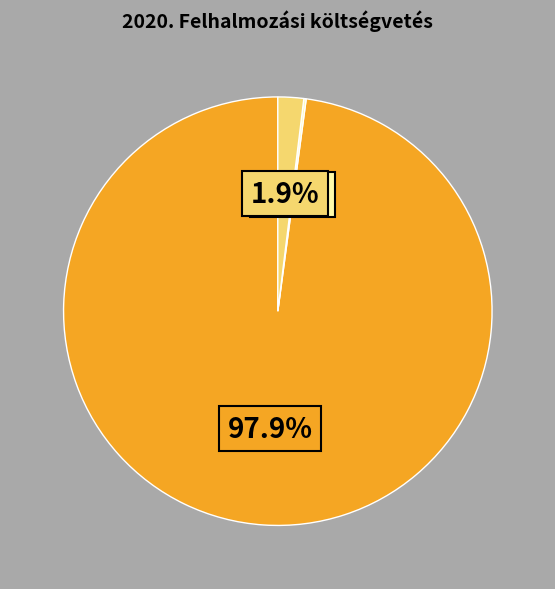

Does any single category account for the majority?

Yes